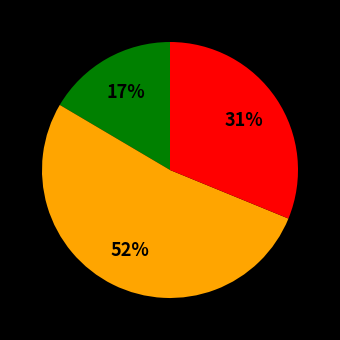

Does any single category account for the majority?

Yes